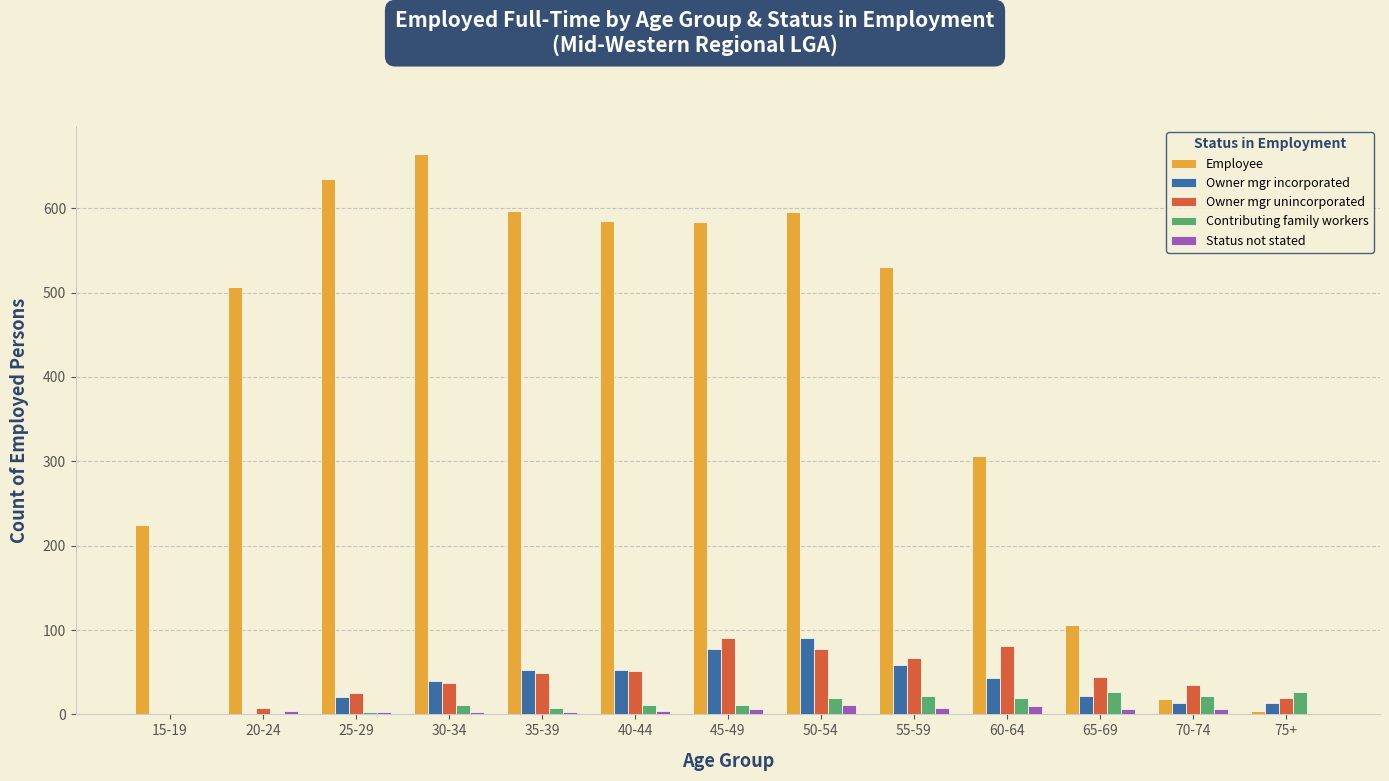

Is the value of Employee at 55-59 greater than the value of Owner mgr incorporated at 50-54?

Yes